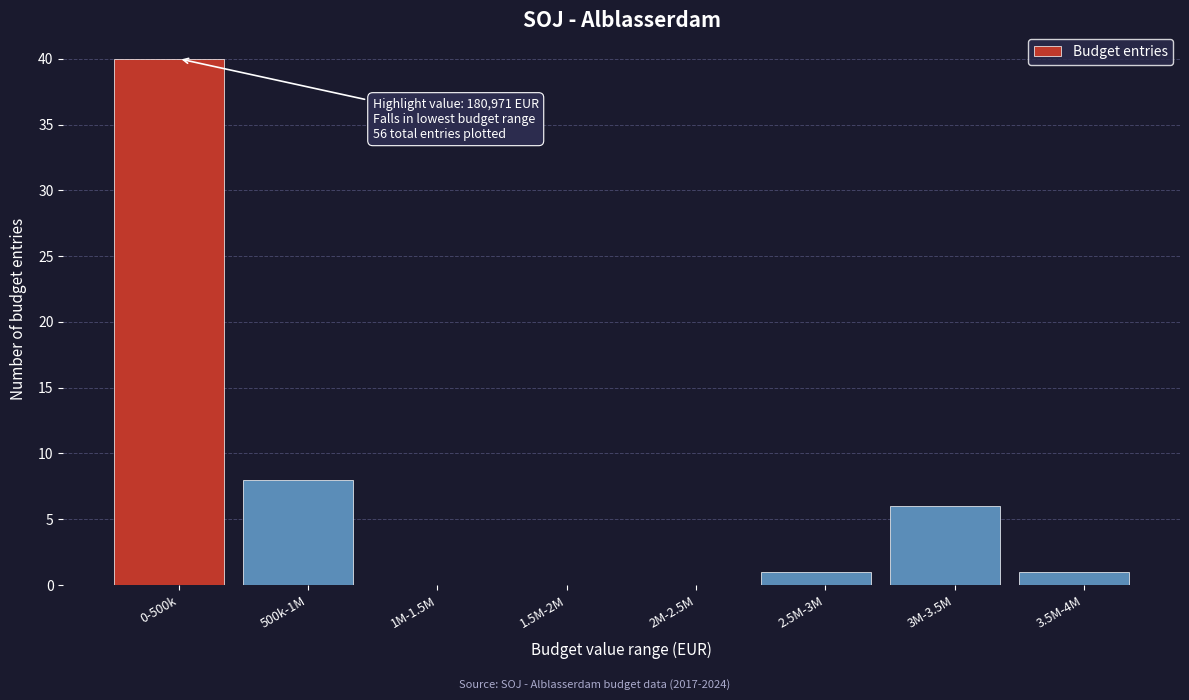

Reading left to right, list all the values displayed in this chart.

0-500k=40	500k-1M=8	1M-1.5M=0	1.5M-2M=0	2M-2.5M=0	2.5M-3M=1	3M-3.5M=6	3.5M-4M=1